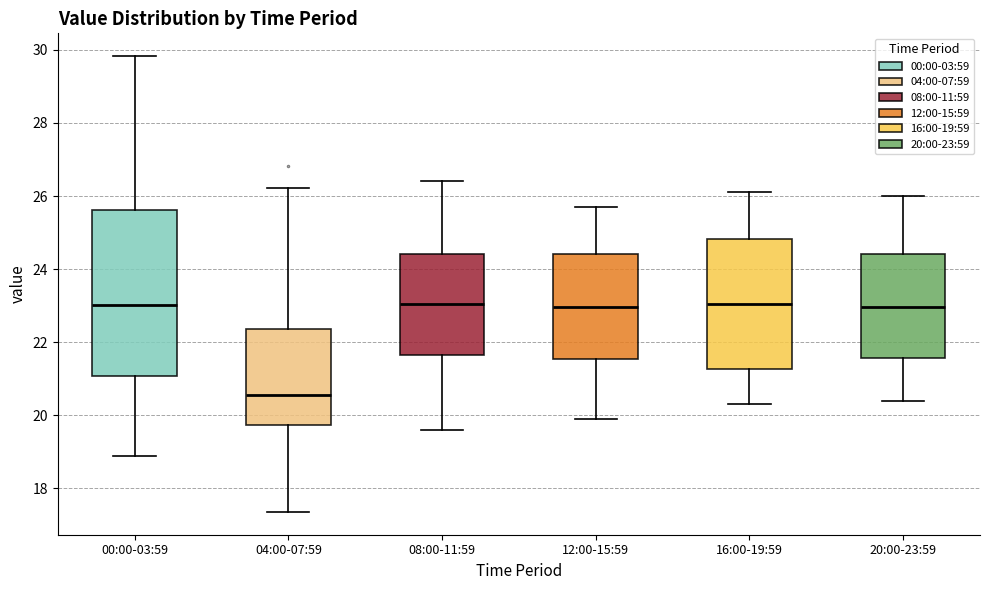

Where does the lower whisker of the box for 12:00-15:59 end on the y-axis? The values are not printed on the chart, so give them approximately, as read against the axis.

20.0